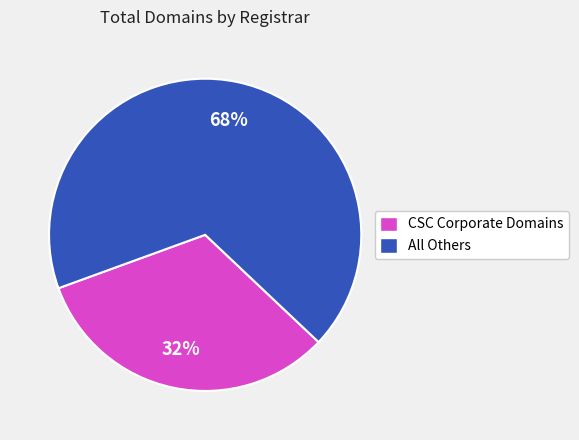

To the nearest percent, what is the average slice percentage?

50%